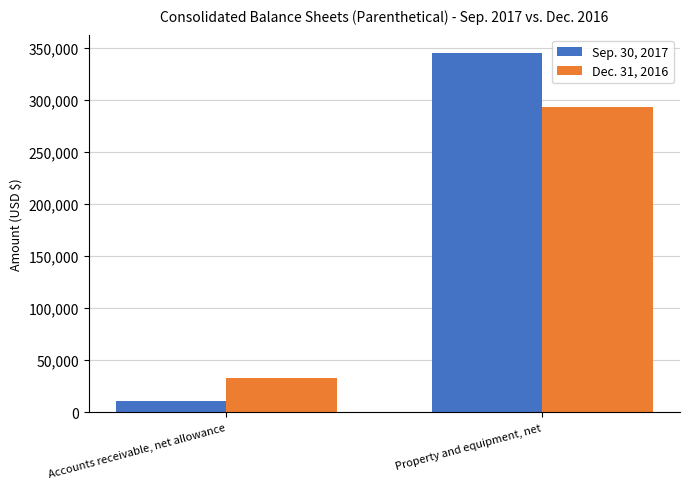

Which series has the largest total across all categories?

Sep. 30, 2017